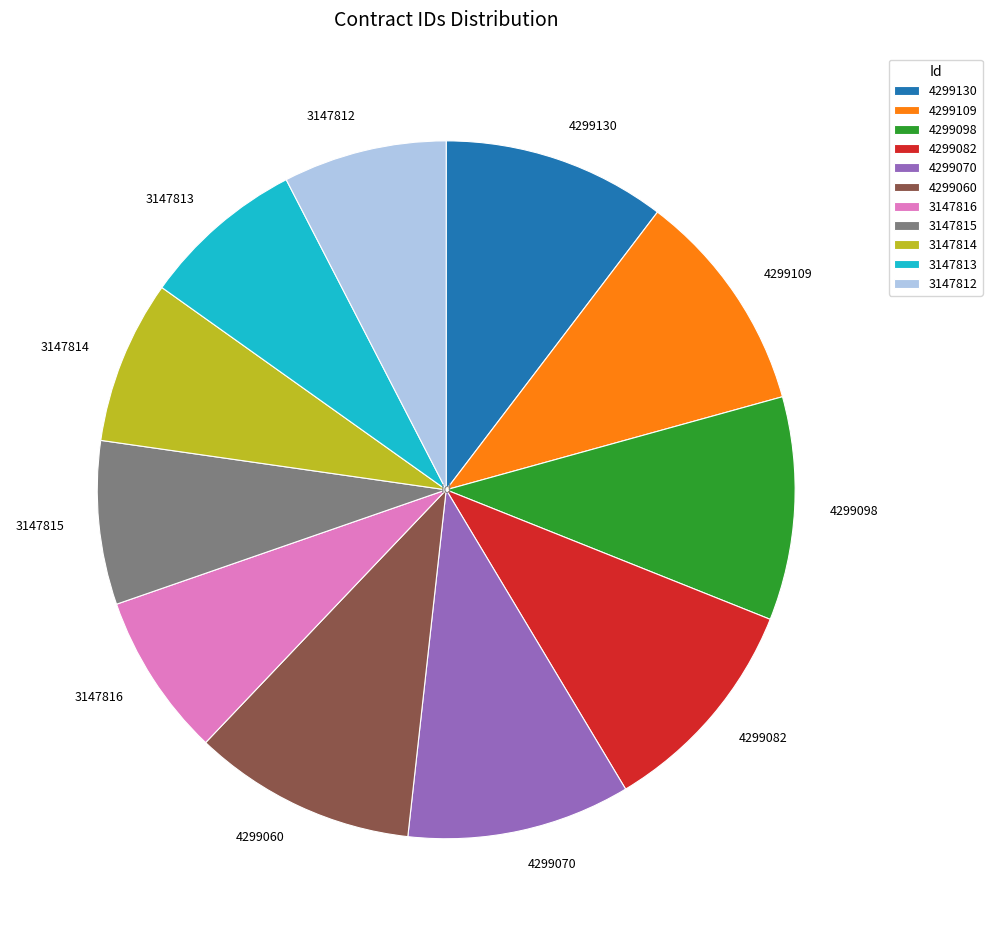

Approximately how many times larger is the value at 4299130 compared to 4299070?

1.0